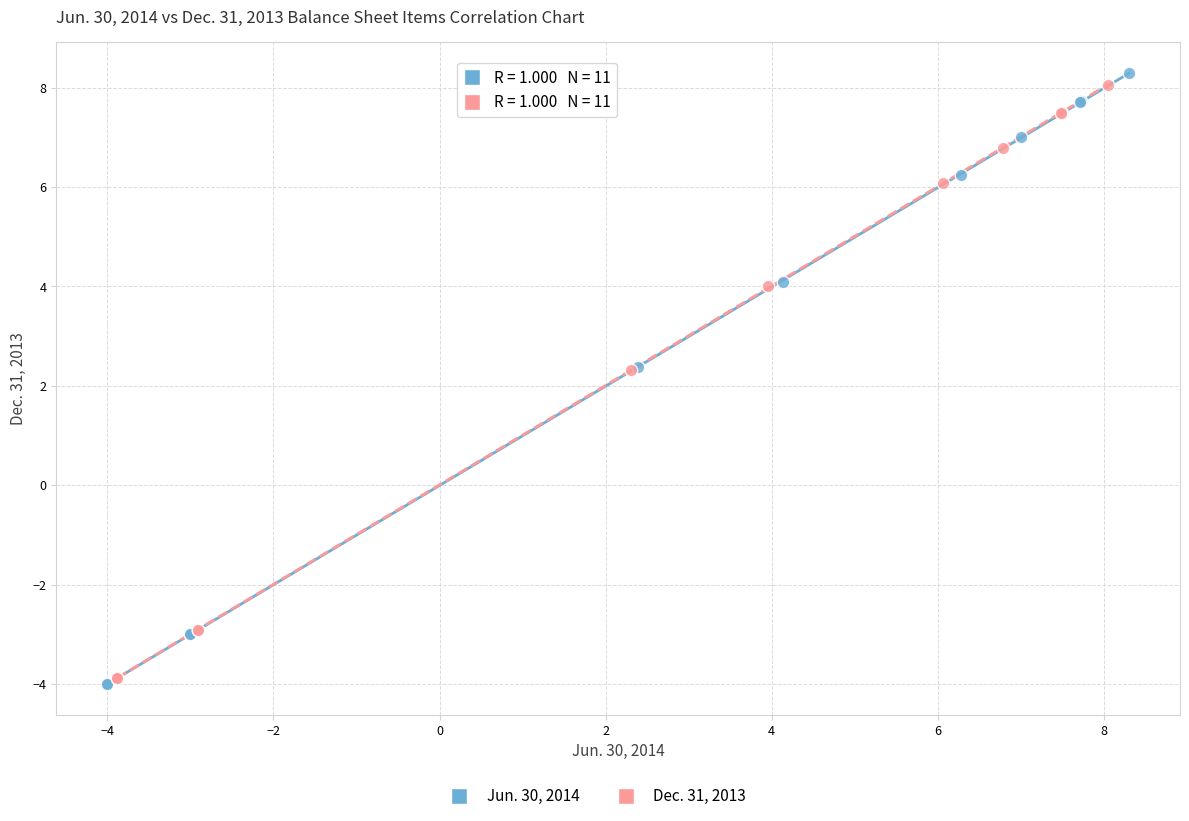

Which series has the widest spread of Y values?

Jun. 30, 2014